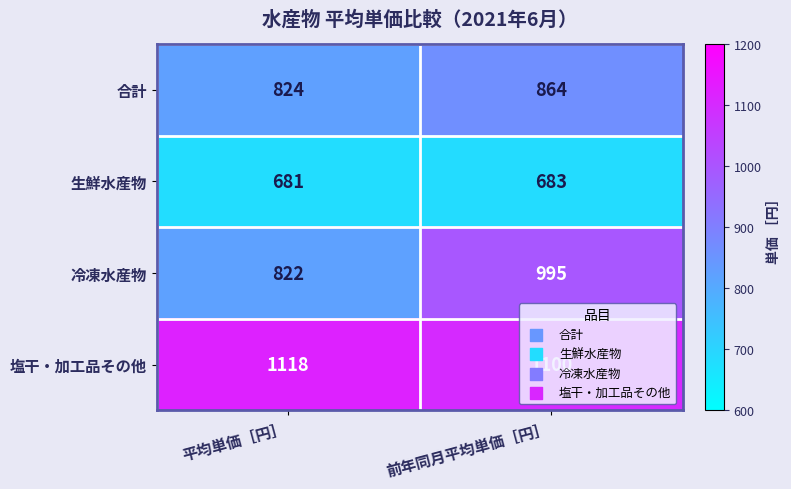

How many data points does each series have?

2